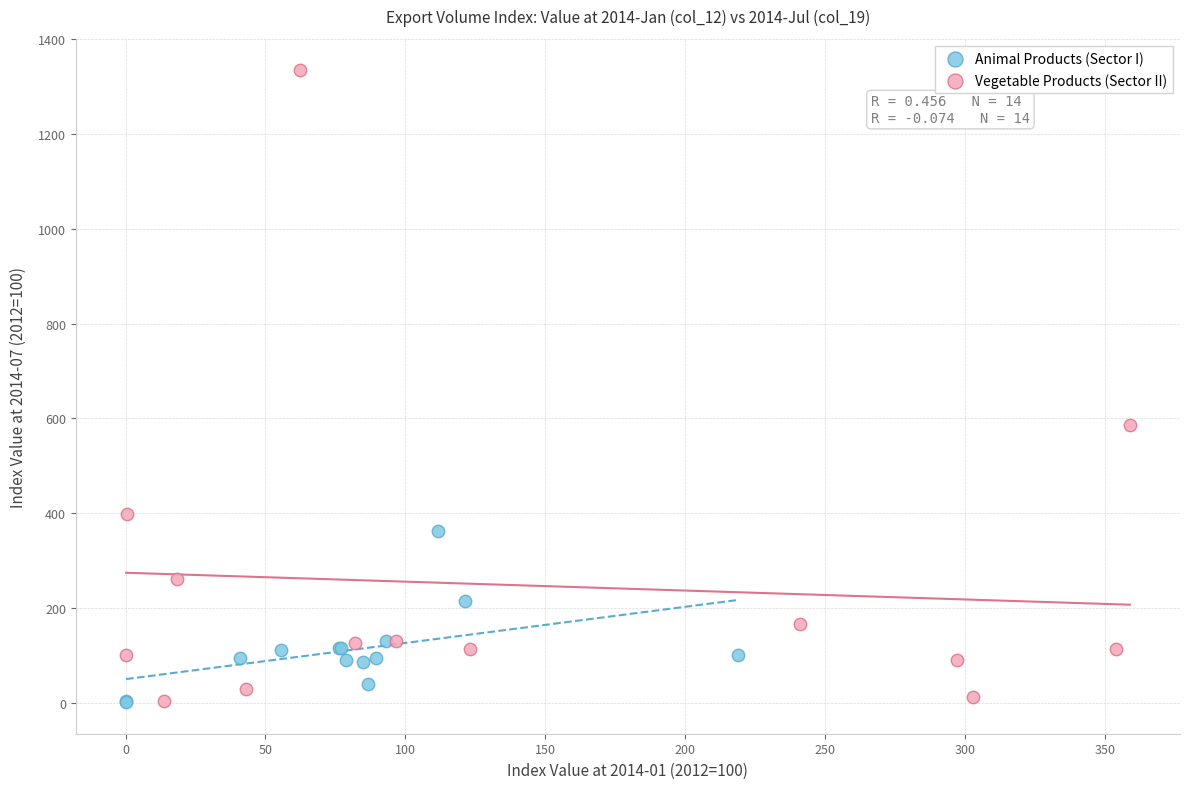

Which series reaches the maximum Y coordinate?

Vegetable Products (Sector II)